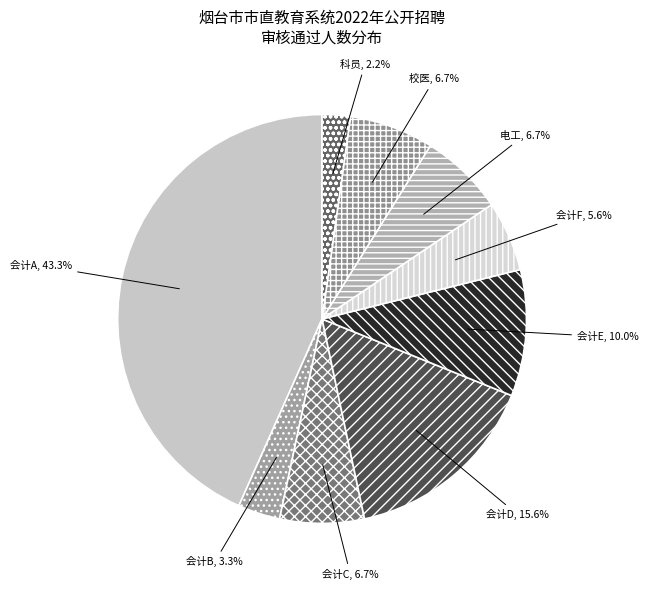

Count the number of slices in the pie.

9